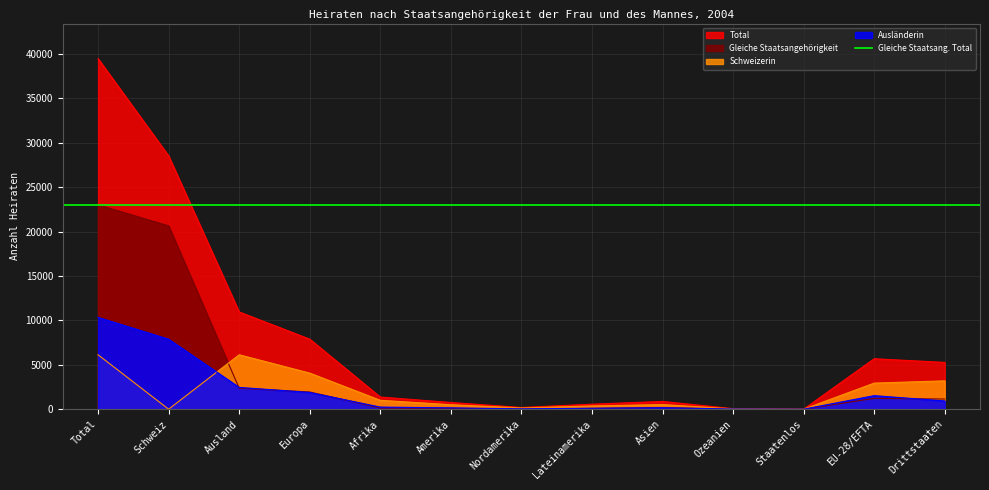

Is the value of Total at Total greater than the value of Ausländerin at Drittstaaten?

Yes